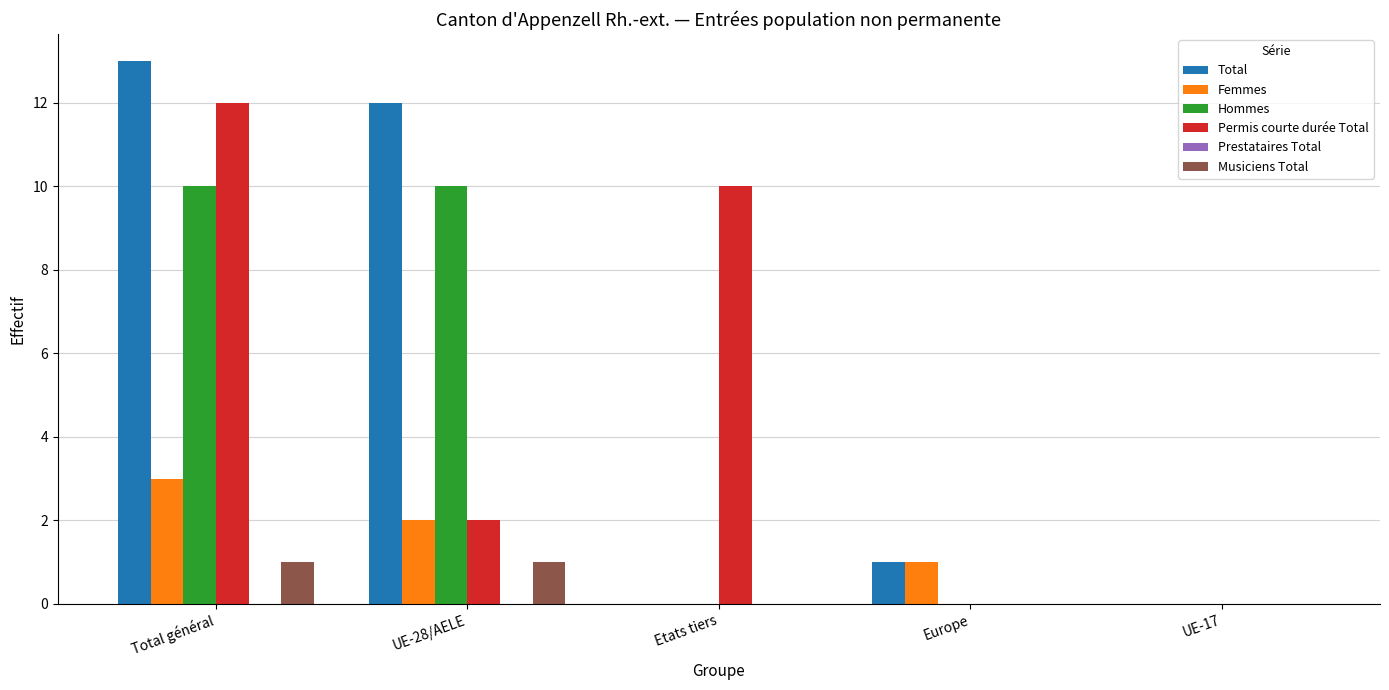

How many Musiciens Total values are between 0 and 1?

5